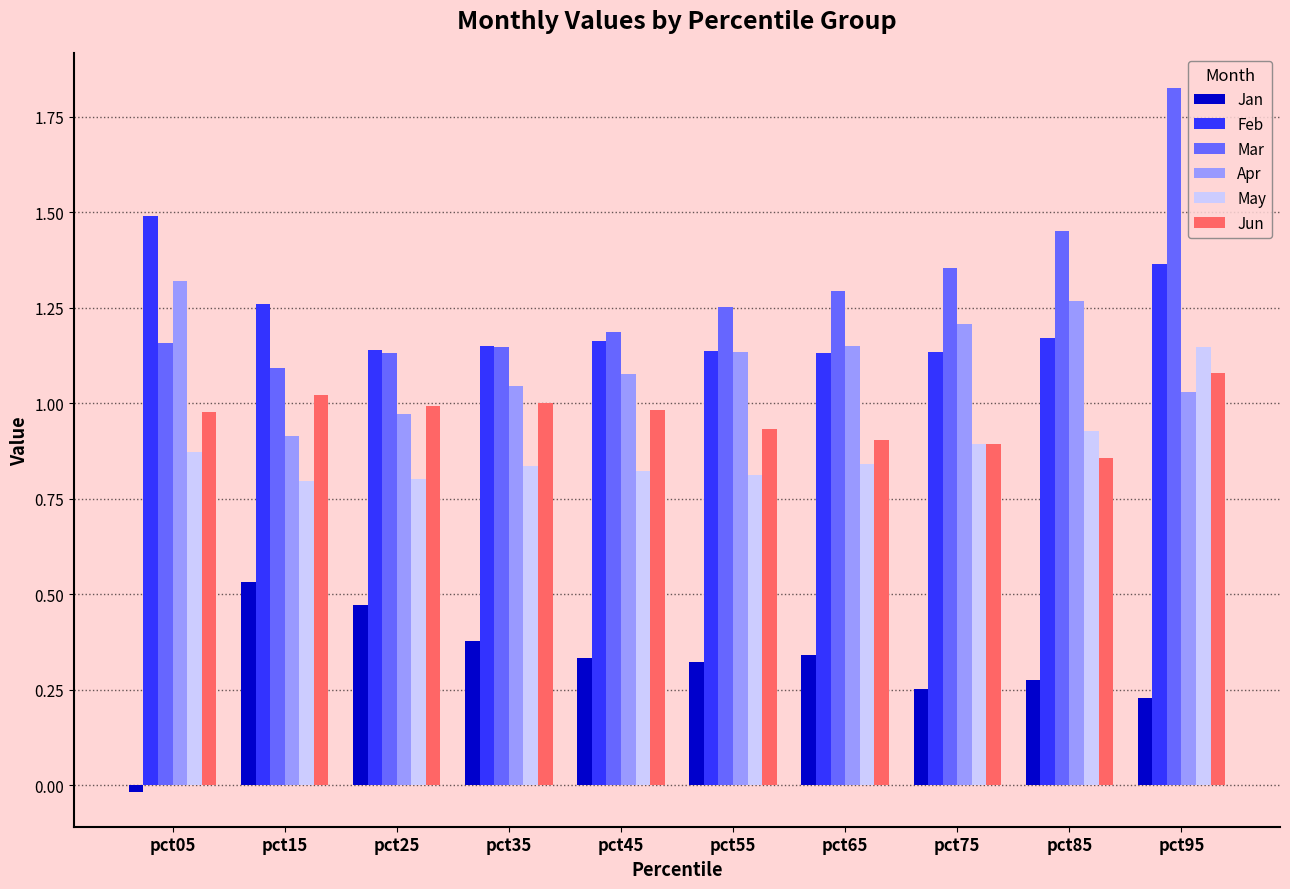

Is it true that Feb equals 1.5 at pct05?

True